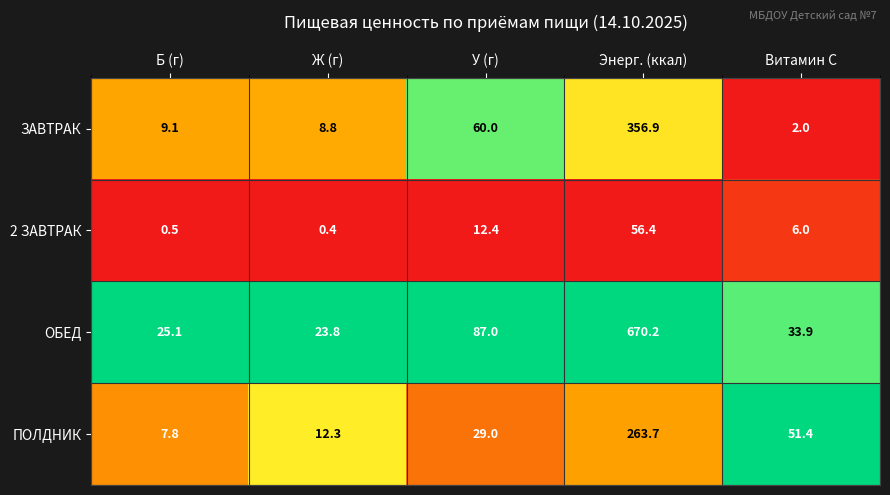

Rank the series by their maximum value, from highest to lowest.

ОБЕД, ЗАВТРАК, ПОЛДНИК, 2 ЗАВТРАК